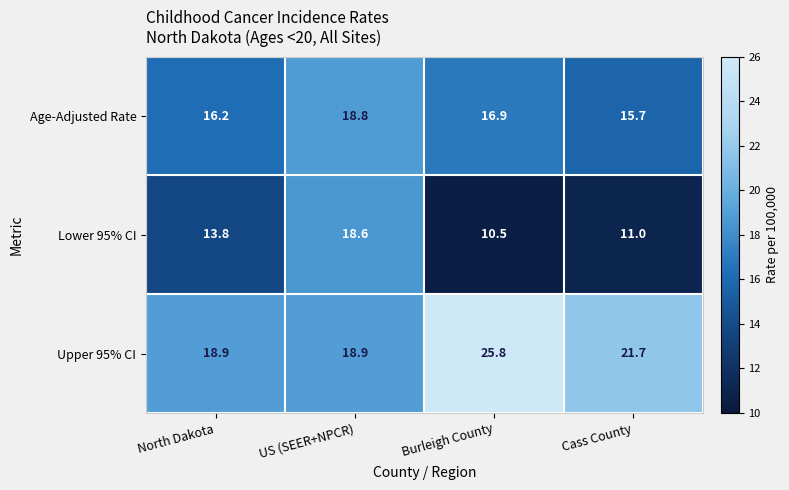

Where is Lower 95% CI nearest to the value 14?

North Dakota